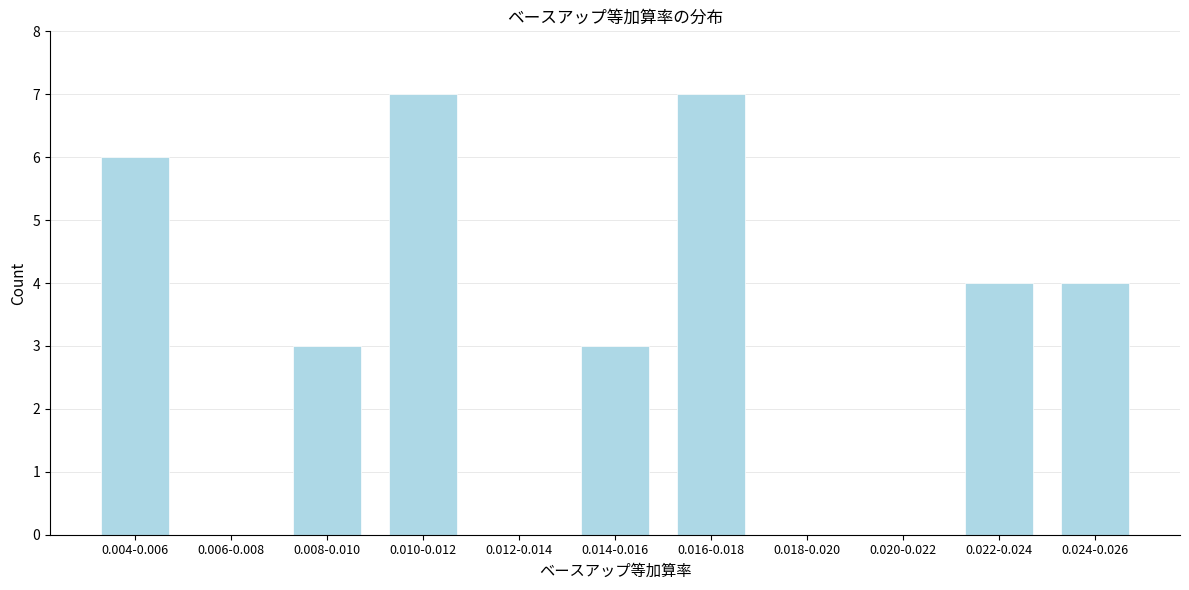

Reading right to left, transcribe all the data shown in this chart.

0.024-0.026=4	0.022-0.024=4	0.020-0.022=0	0.018-0.020=0	0.016-0.018=7	0.014-0.016=3	0.012-0.014=0	0.010-0.012=7	0.008-0.010=3	0.006-0.008=0	0.004-0.006=6